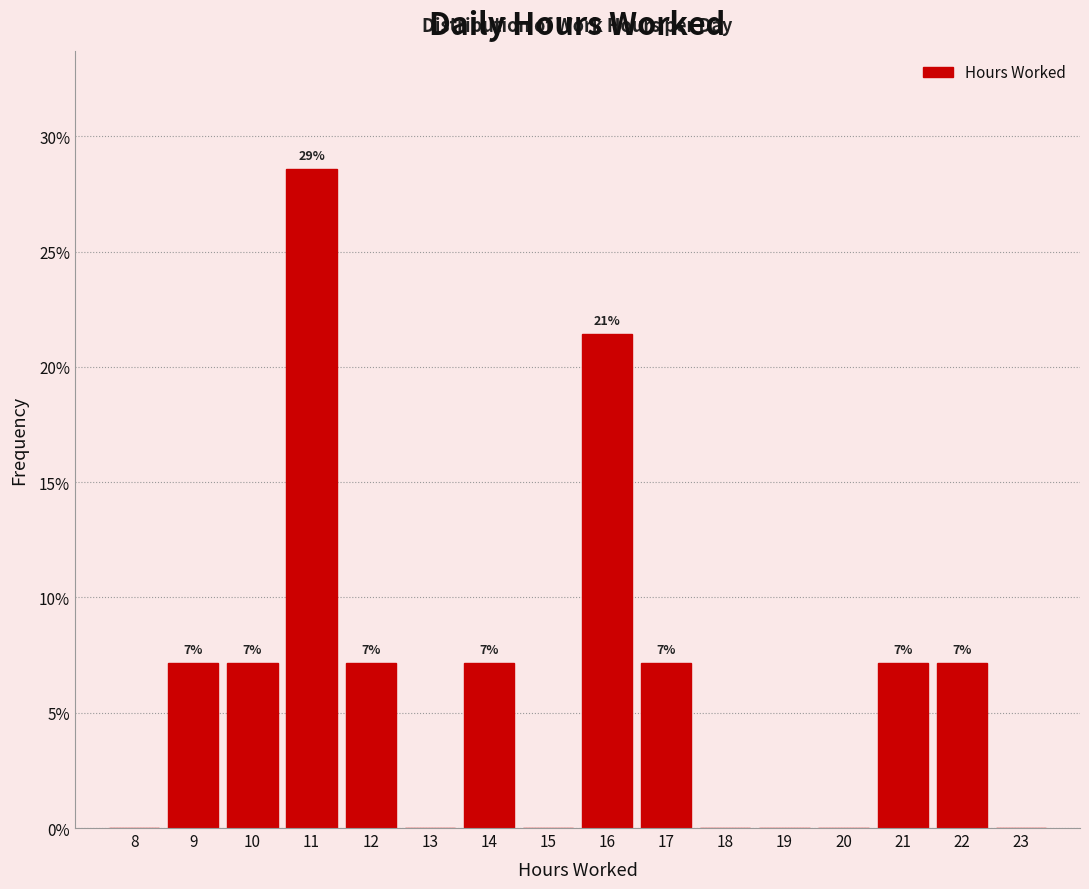

Are the bars horizontal?

No